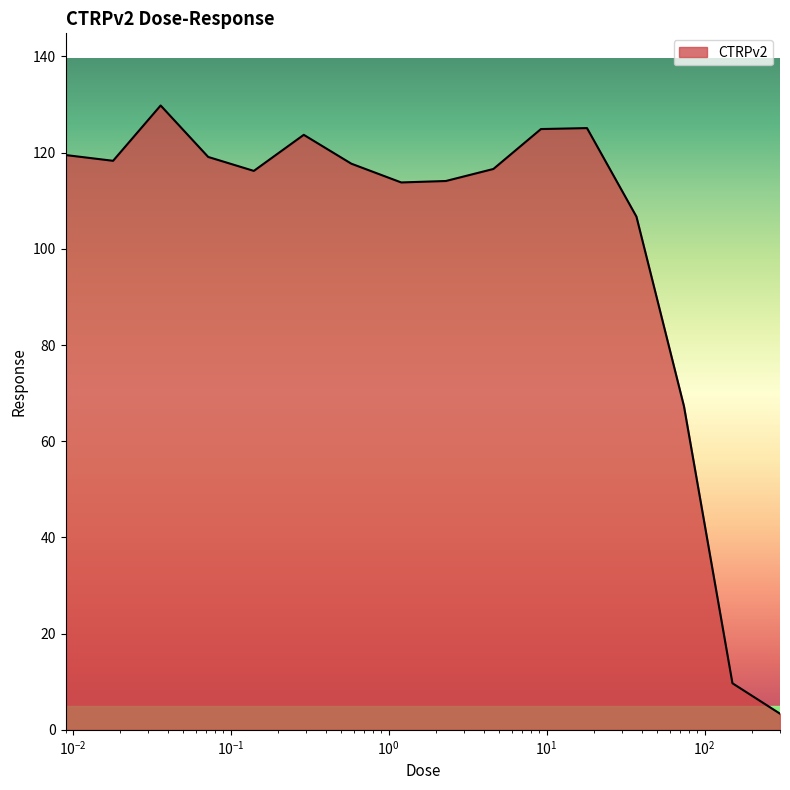

What is the minimum value shown in the chart?

3.4